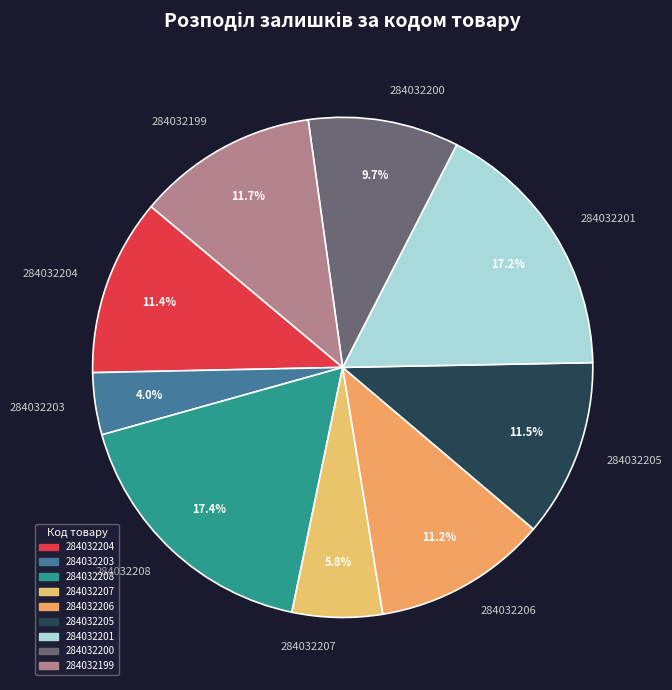

Is it true that 284032207 is 6% of the pie?

True